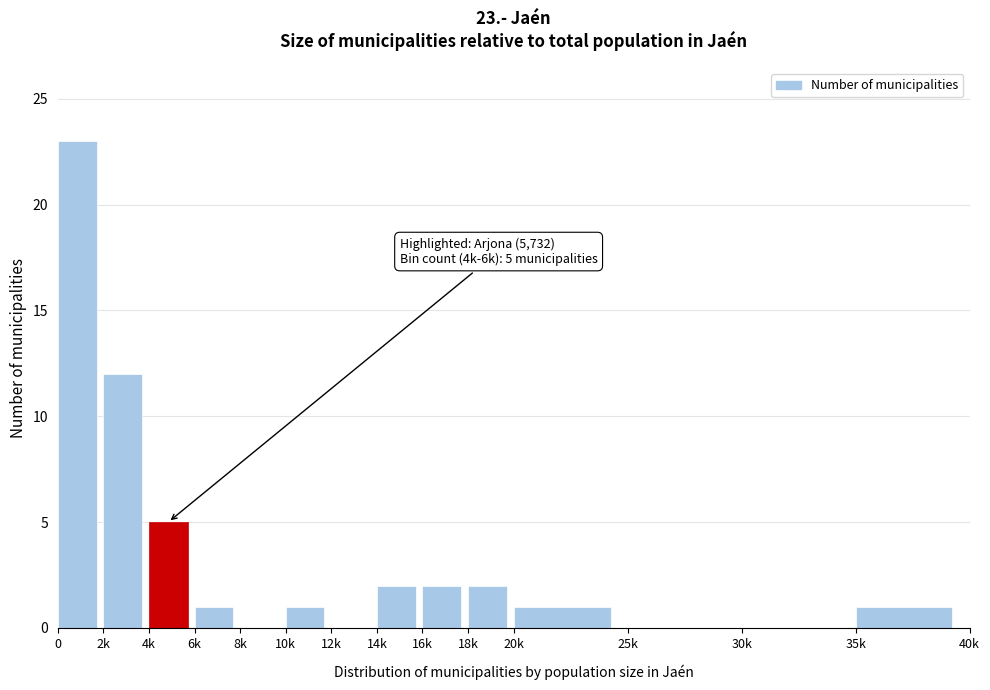

Reading left to right, list all the values displayed in this chart.

0=23	2k=12	4k=5	6k=1	8k=0	10k=1	12k=0	14k=2	16k=2	18k=2	20k=1	25k=0	30k=0	35k=1